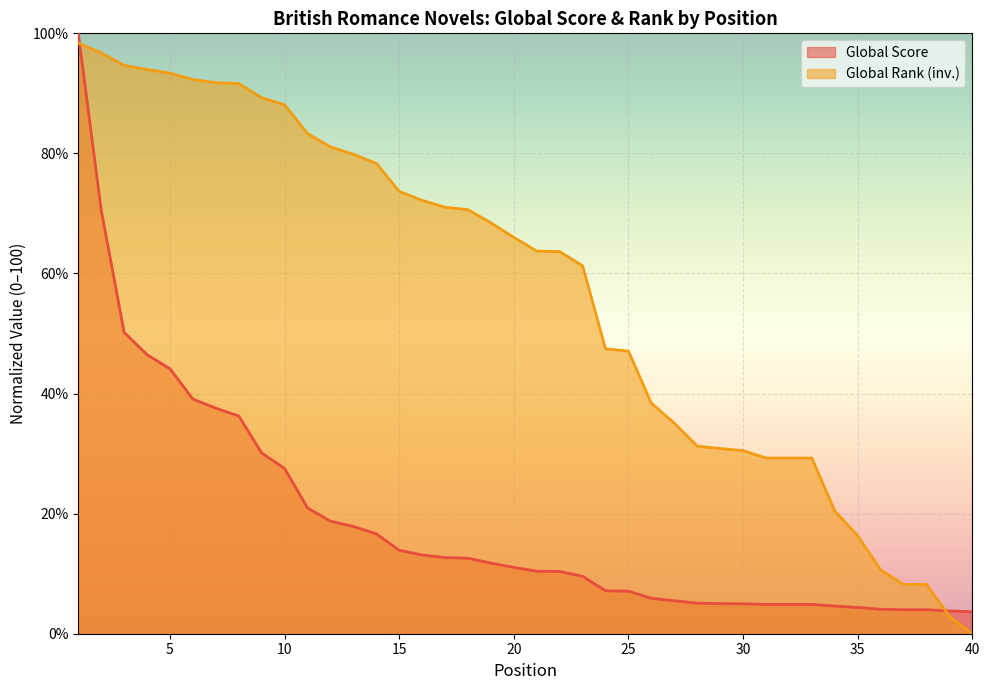

True or false: Global Score and Global Rank cross at least once.

True